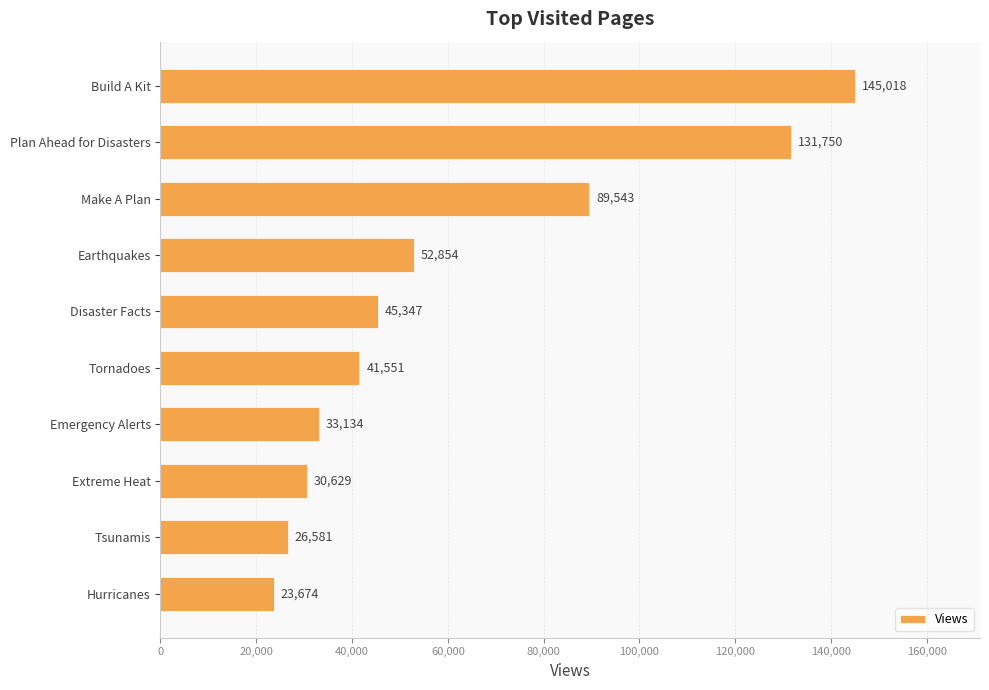

Which category has the lowest value across all series?

Hurricanes